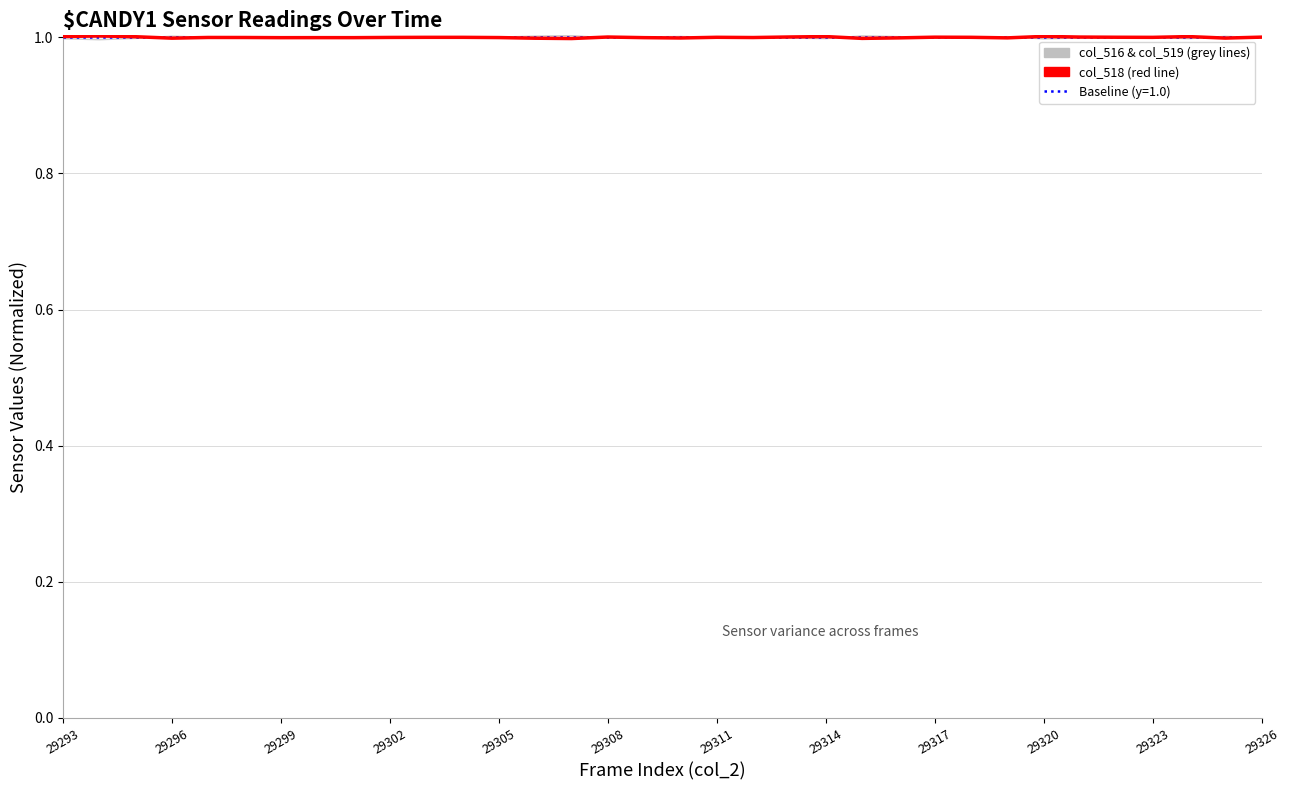

What is the label of the 1st point from the left?

29293